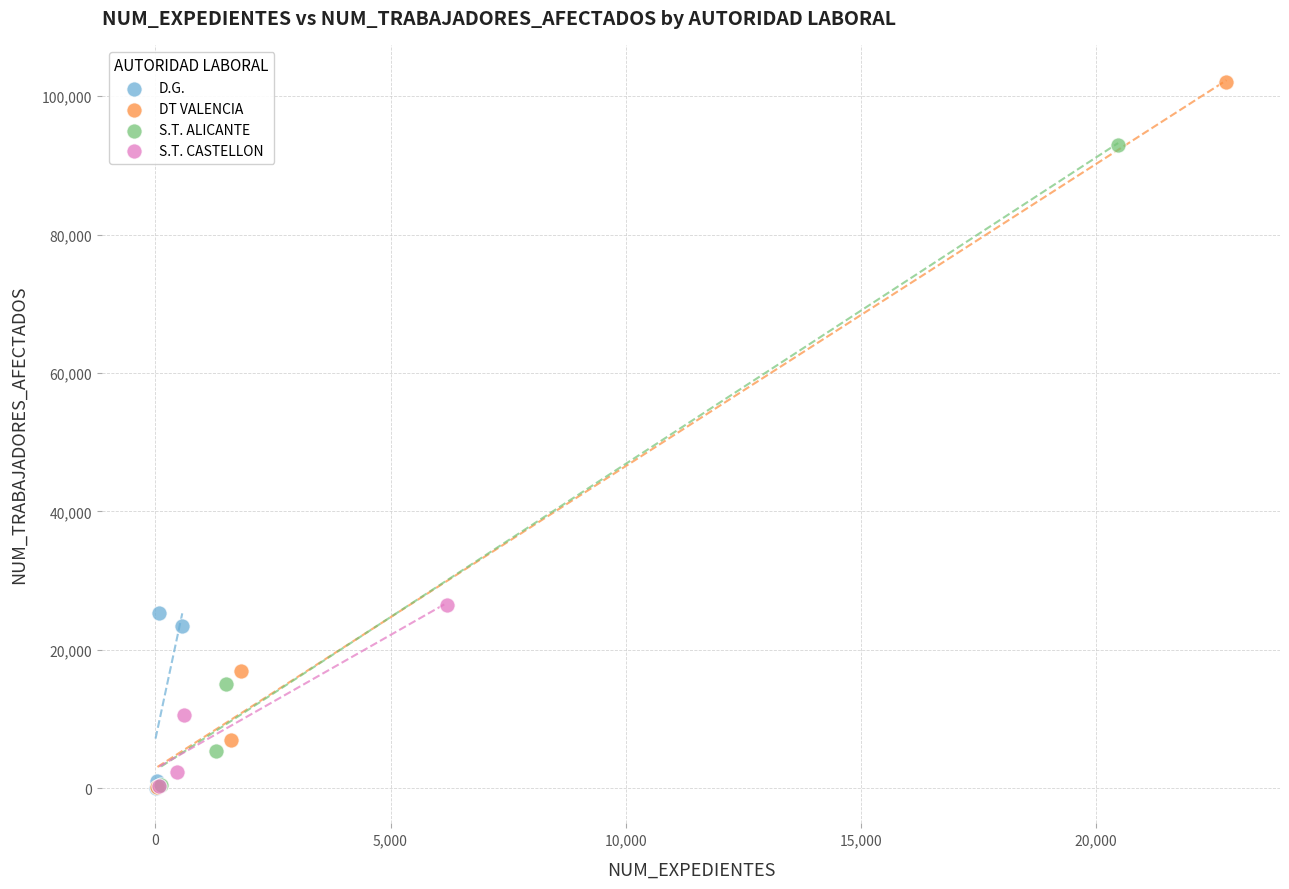

Which series contains the highest Y value?

DT VALENCIA